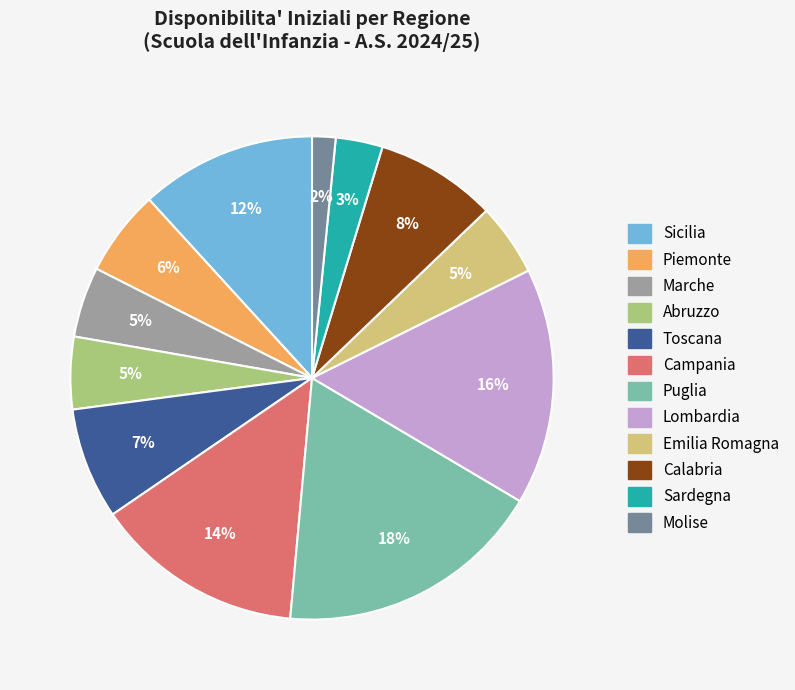

How many segments does this pie chart have?

12